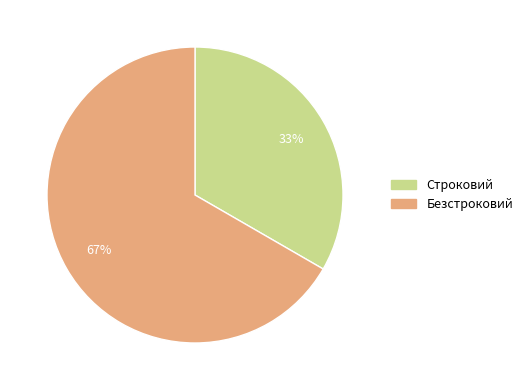

Is the sum of Безстроковий and Строковий greater than half?

Yes